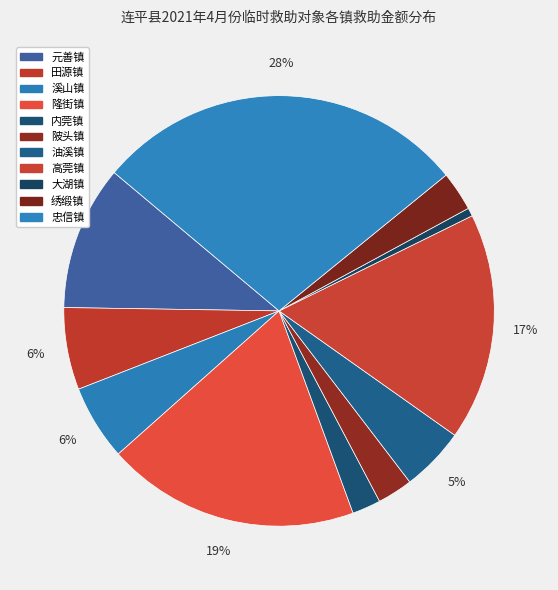

Rank the categories by value from highest to lowest.

忠信镇, 隆街镇, 高莞镇, 元善镇, 田源镇, 溪山镇, 油溪镇, 绣缎镇, 陂头镇, 内莞镇, 大湖镇